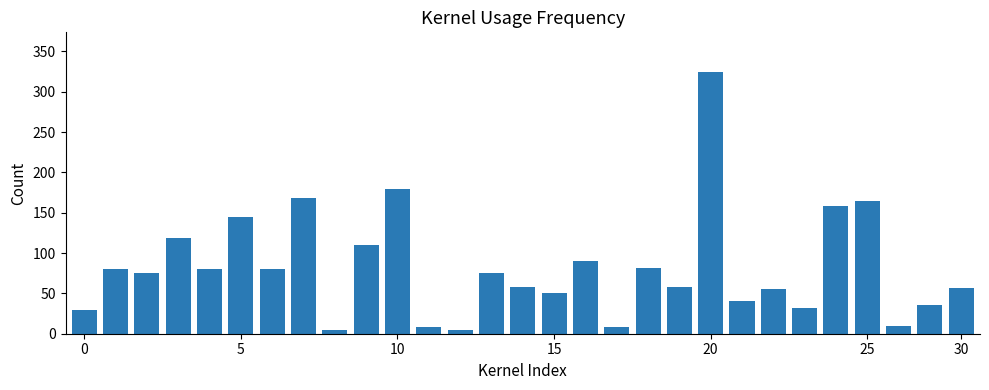

How many series are shown in this chart?

1